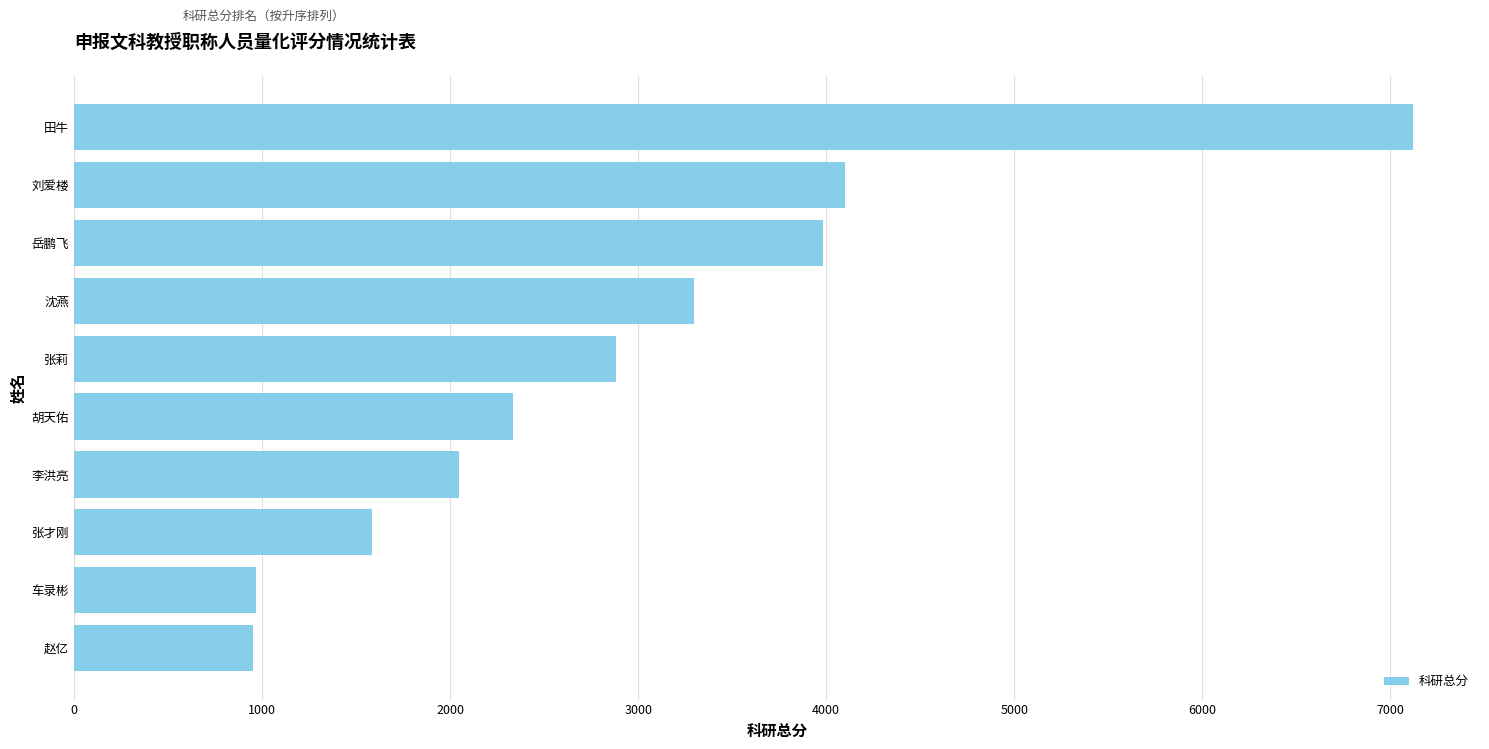

How many distinct data groups are displayed?

1